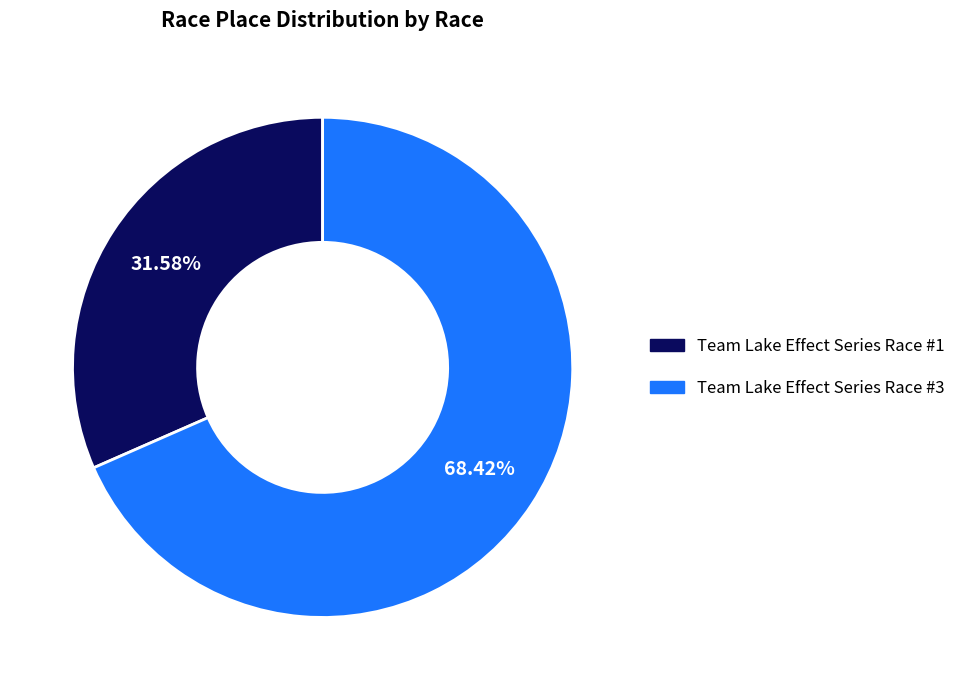

Is Team Lake Effect Series Race #3 the majority of the pie?

Yes